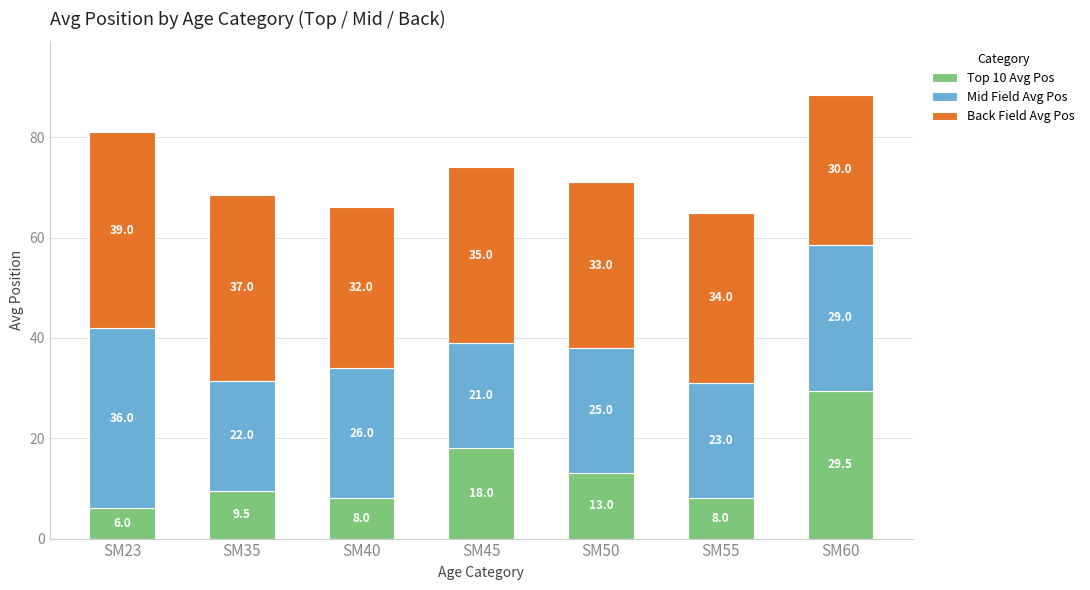

Reading left to right, list the values for the Top 10 Avg Pos series.

SM23=6.0	SM35=9.5	SM40=8.0	SM45=18.0	SM50=13.0	SM55=8.0	SM60=29.5